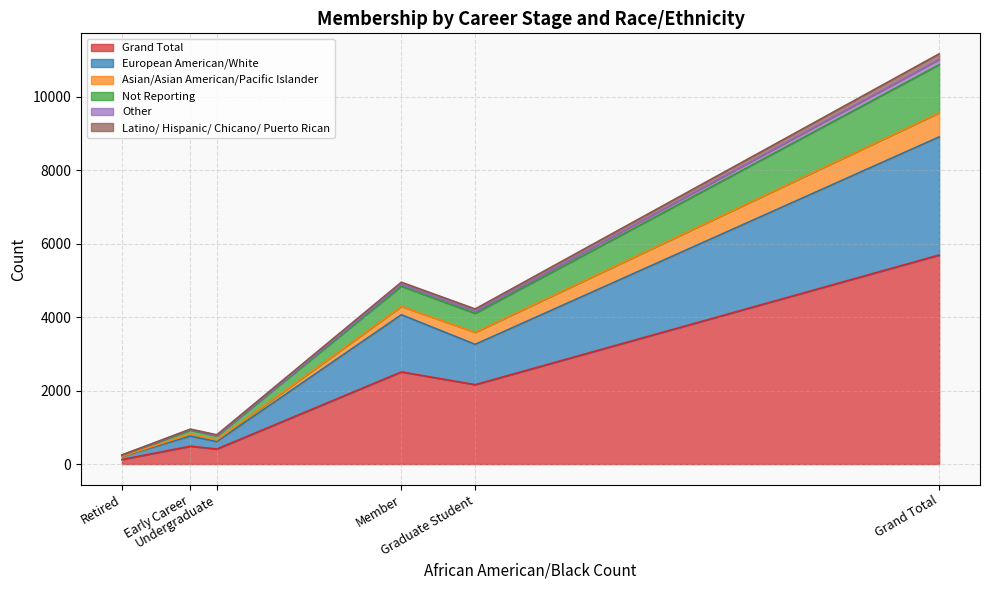

At how many categories does at least one series exceed 4053?

1